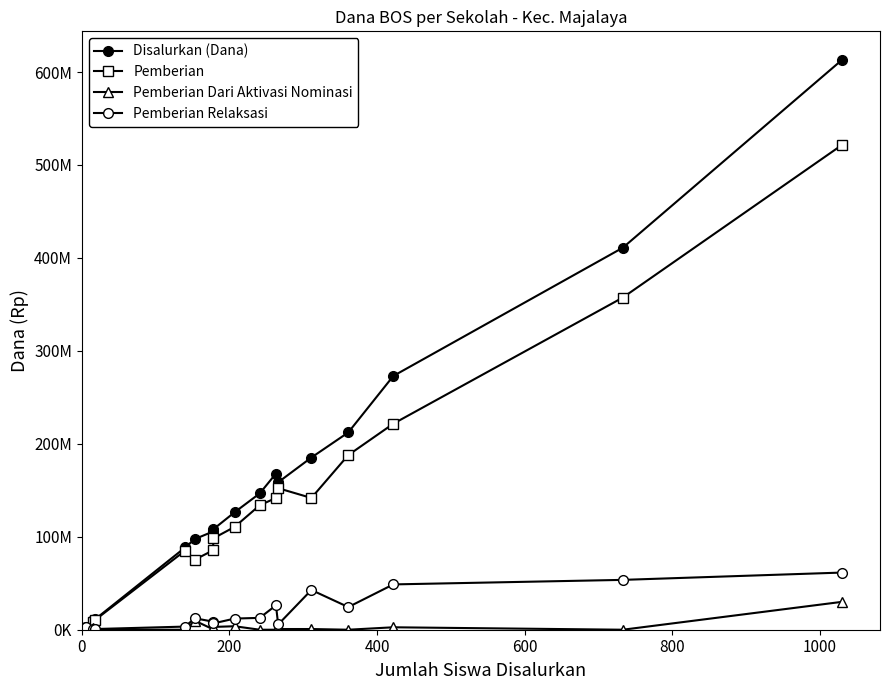

List the series in order of their peak value, highest first.

Disalurkan (Dana), Pemberian, Pemberian Relaksasi, Pemberian Dari Aktivasi Nominasi